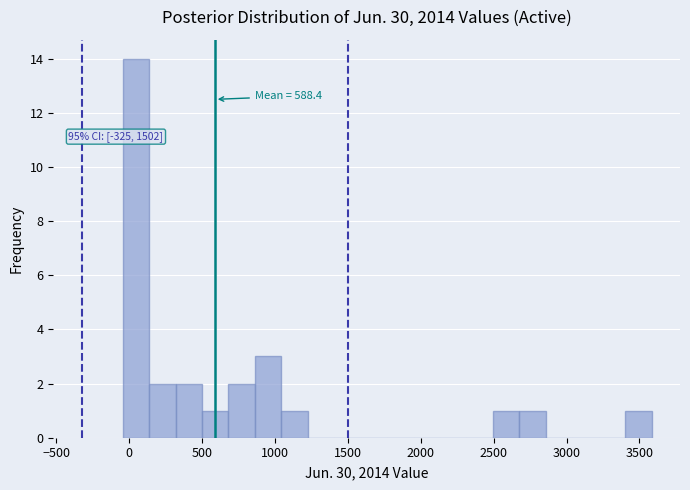

Read against the x-axis, roughly where is the centre of the tallest bar?

50